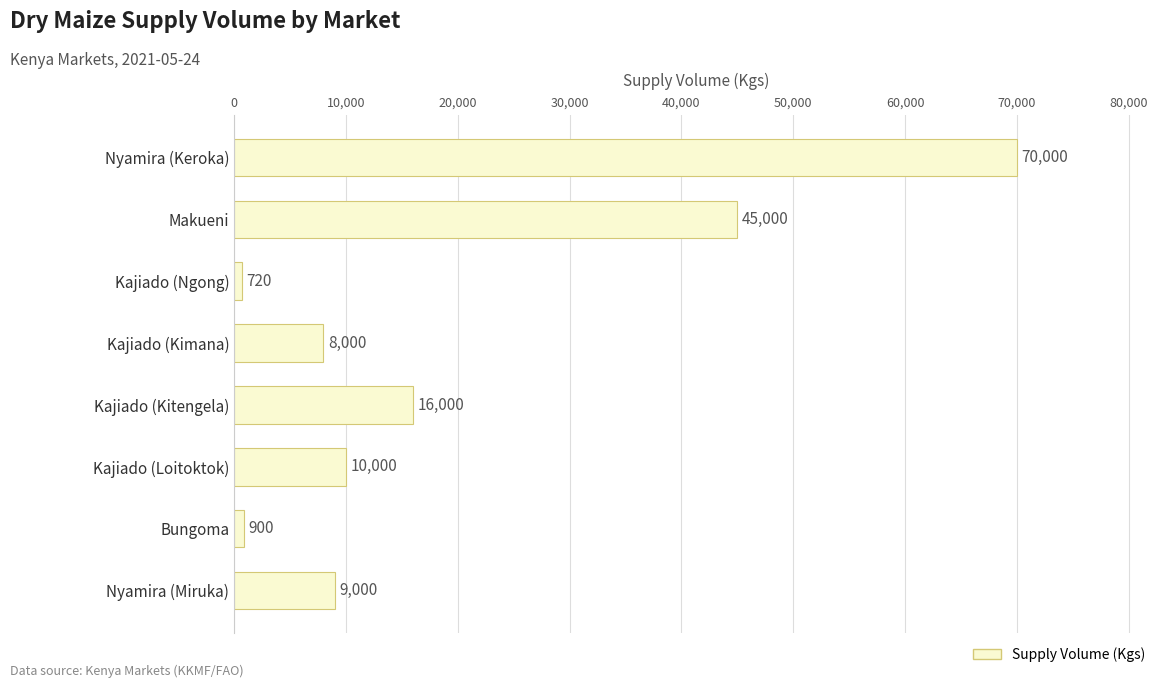

True or false: the data shows 22066 at Kajiado (Kitengela).

False